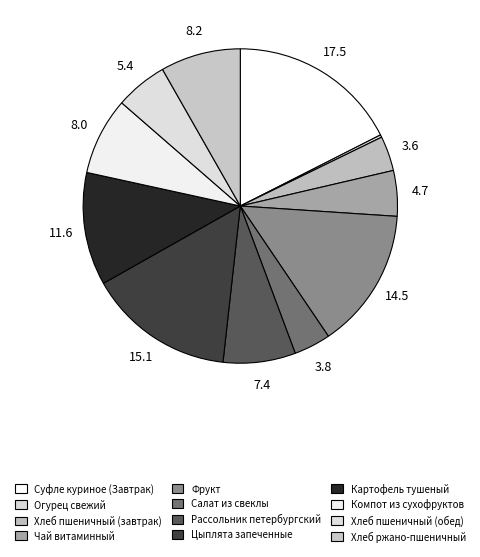

Do Цыплята запеченные and Хлеб пшеничный (завтрак) together represent more than half of the pie?

No